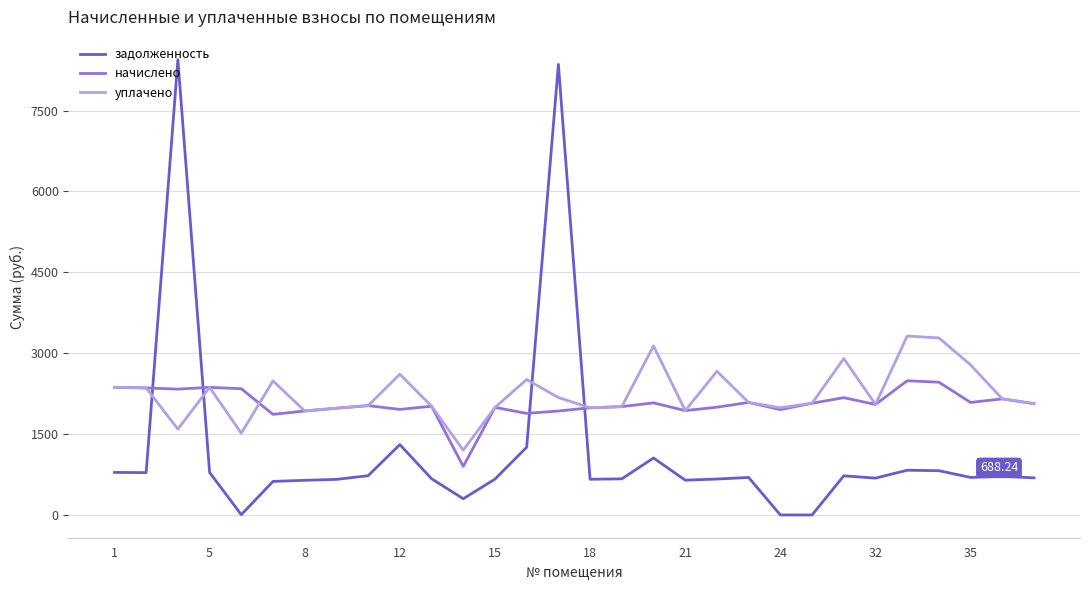

Which series has the widest spread of values?

задолженность